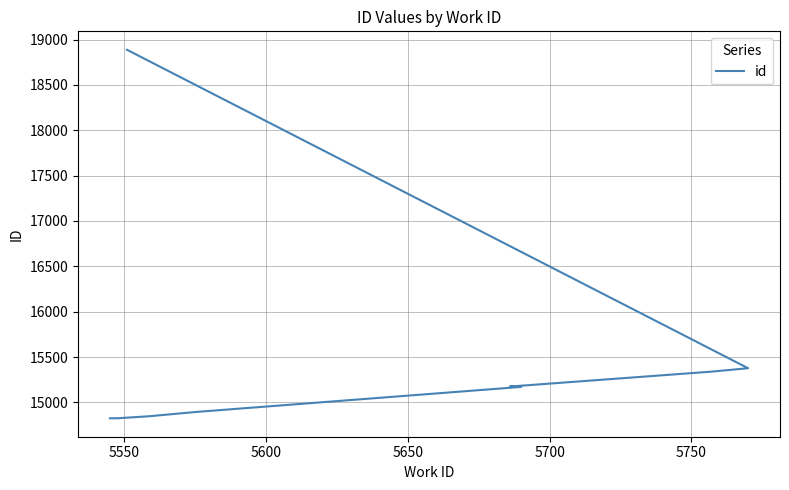

What is the minimum value shown in the chart?

14825